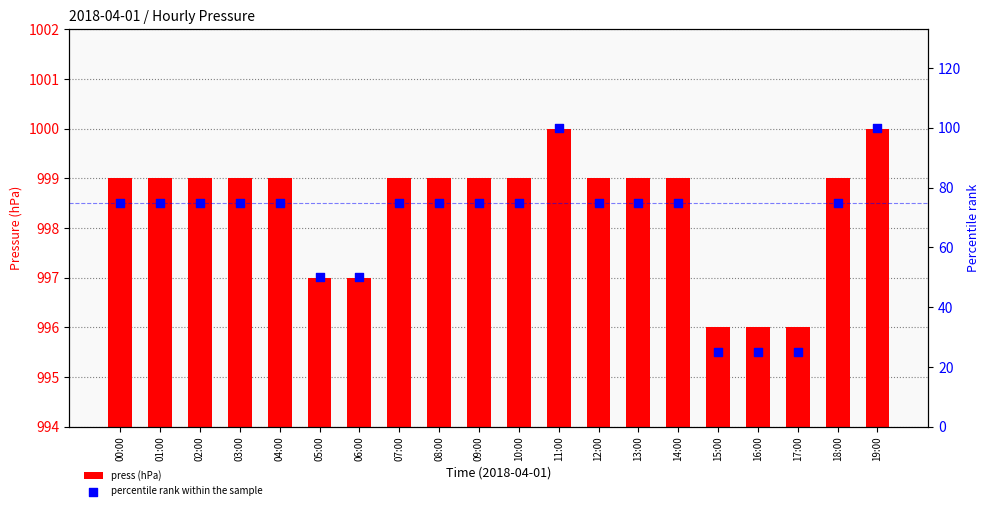

What are all the series names shown in the legend?

press (hPa), percentile rank within the sample